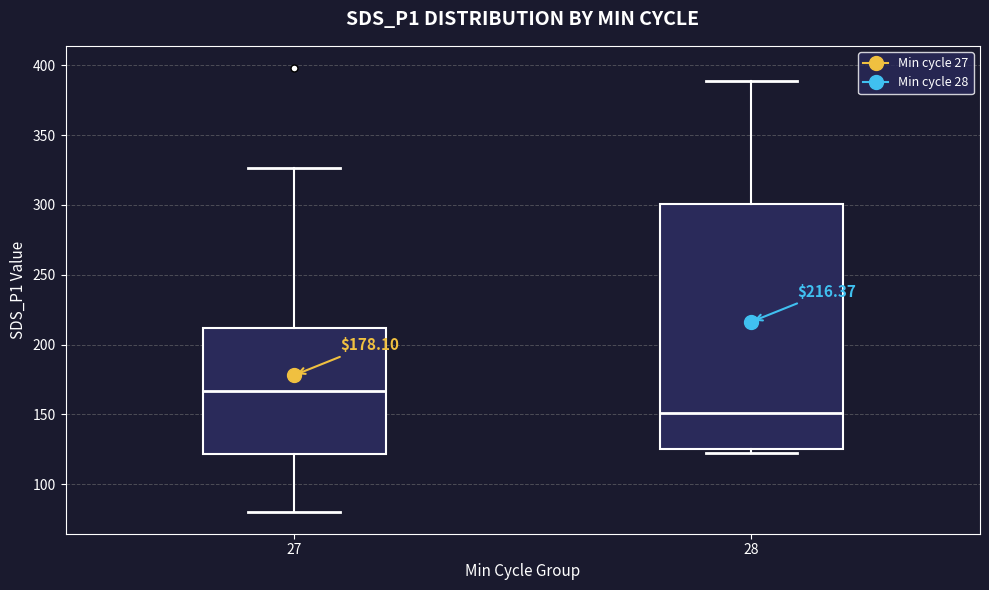

Comparing the boxes themselves (not the whiskers), which one is the tallest?

28